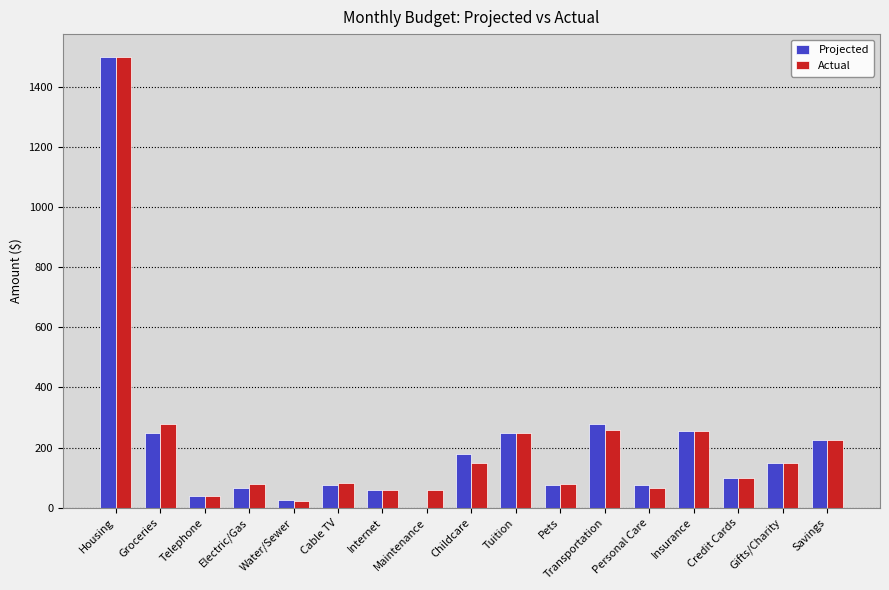

What is the maximum value shown in the chart?

1500